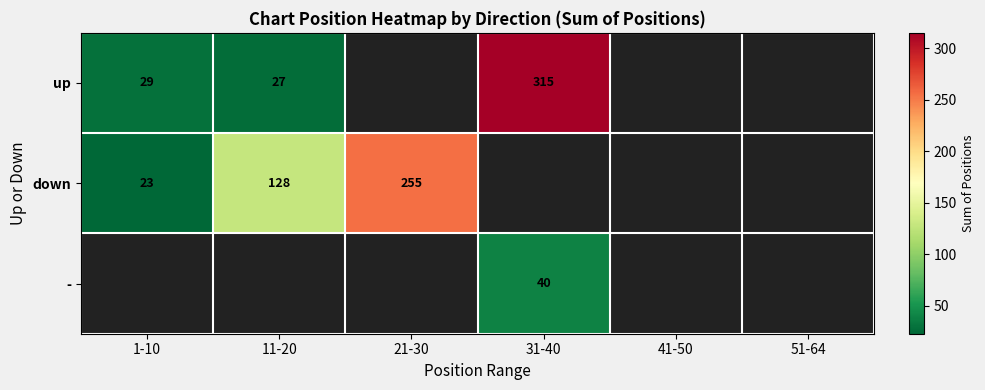

True or false: down has a value of 23 at 1-10.

True